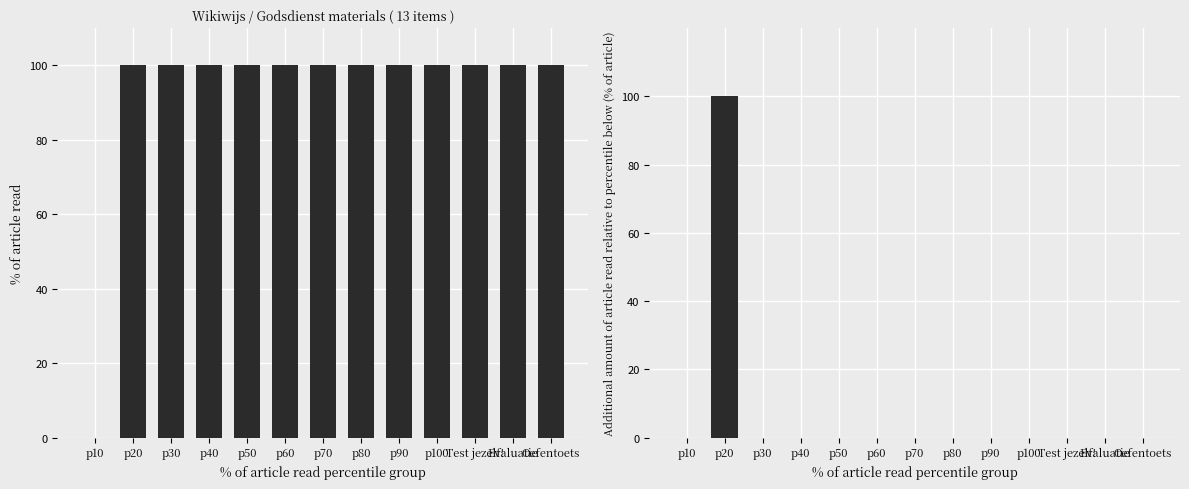

How many data points does each series have?

13